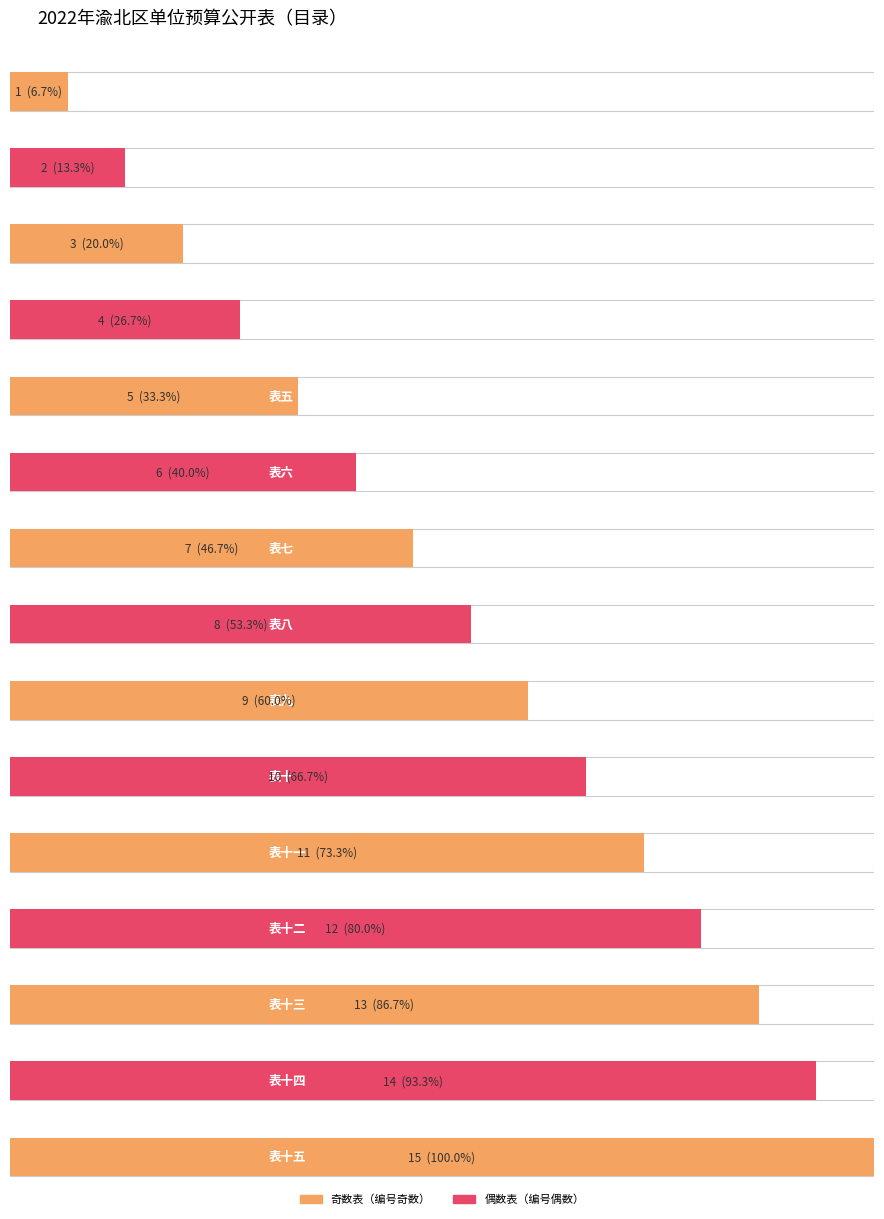

Reading left to right, extract all data points from this chart.

表一=1	表二=2	表三=3	表四=4	表五=5	表六=6	表七=7	表八=8	表九=9	表十=10	表十一=11	表十二=12	表十三=13	表十四=14	表十五=15